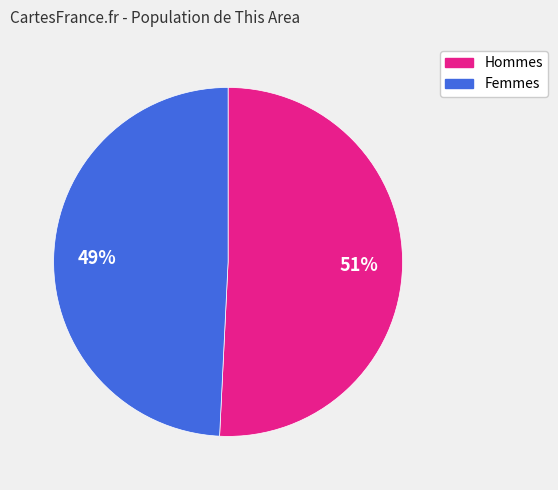

To the nearest percent, what is the difference between the largest and smallest slice percentages?

2%